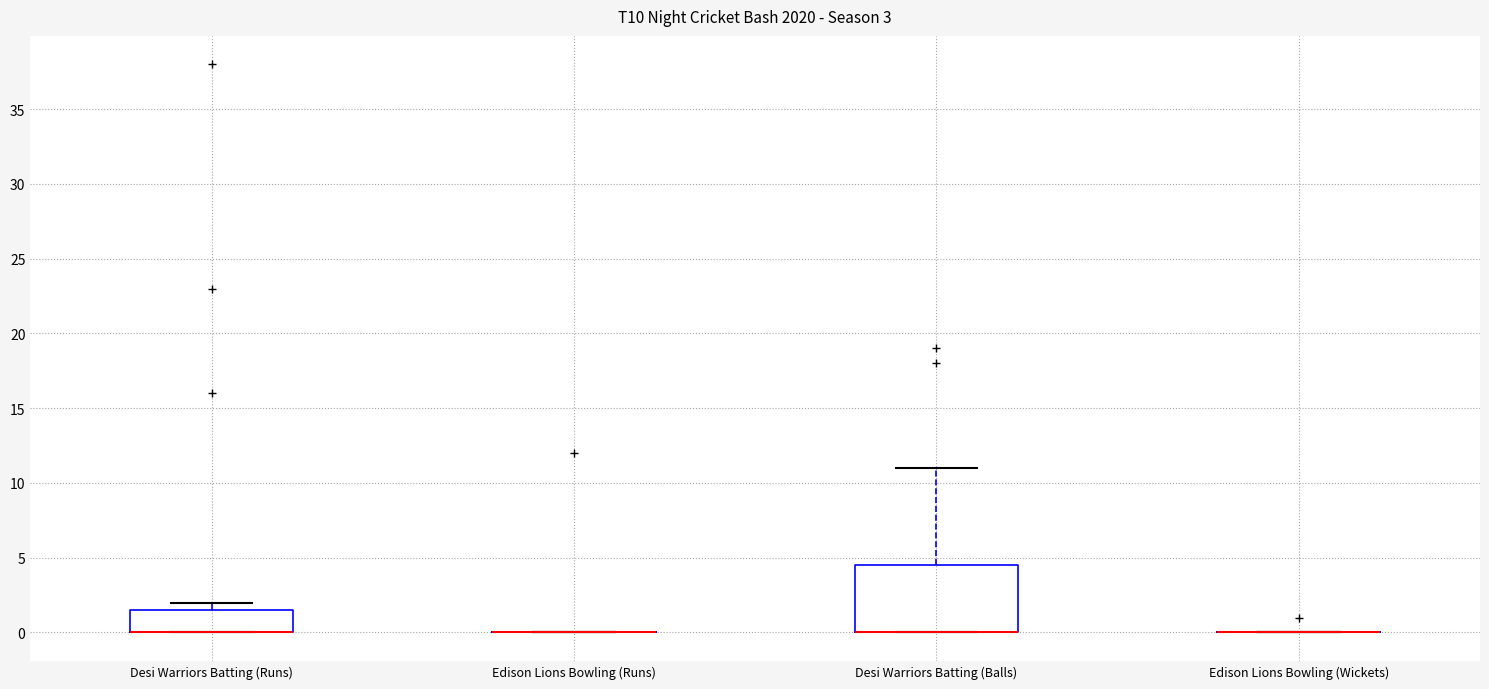

Which box is the tallest, from its lower edge to its upper edge?

Desi Warriors Batting (Balls)